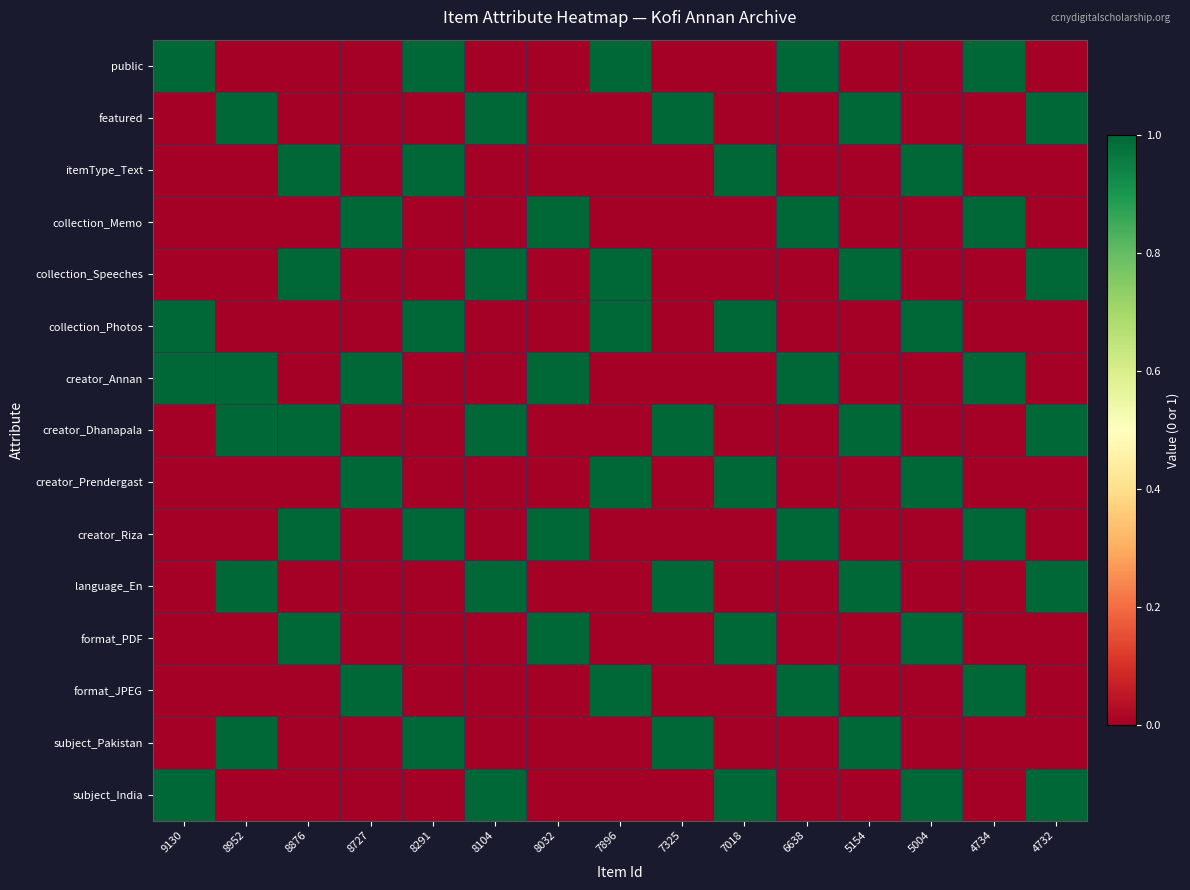

How many data points does each series have?

15